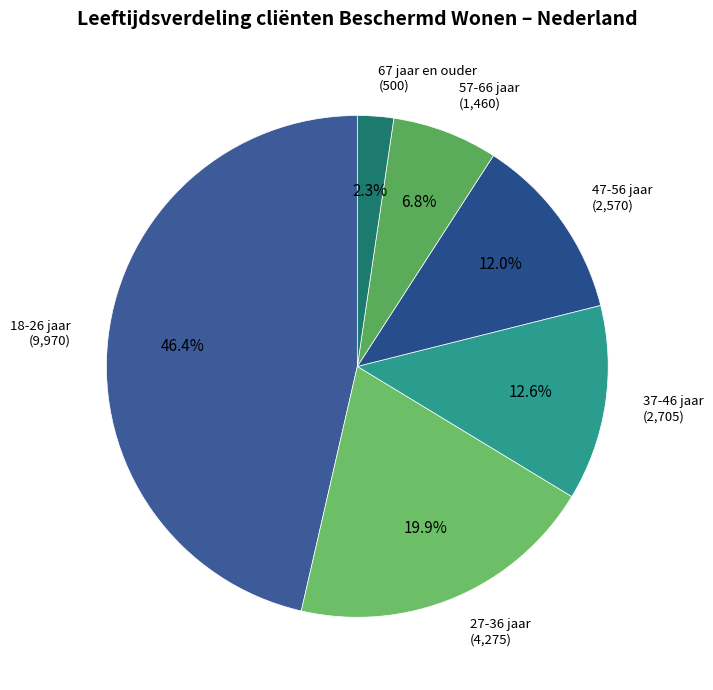

Combined, do 37-46 jaar and 57-66 jaar account for over 50%?

No